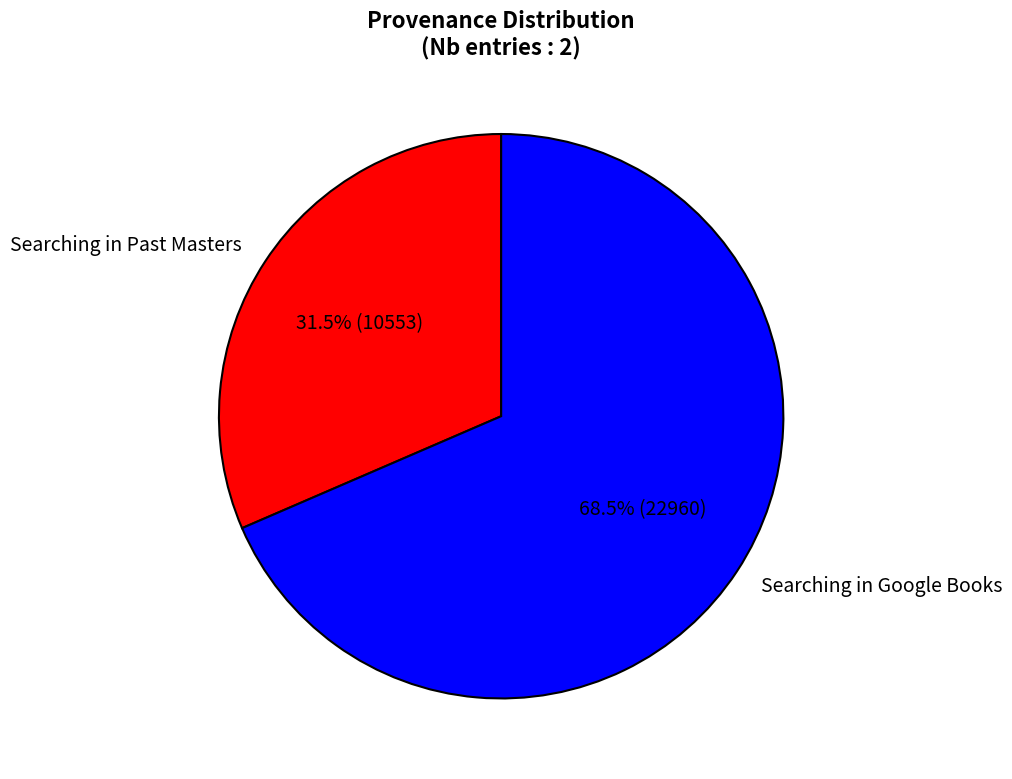

Which category accounts for the majority?

Searching in Google Books